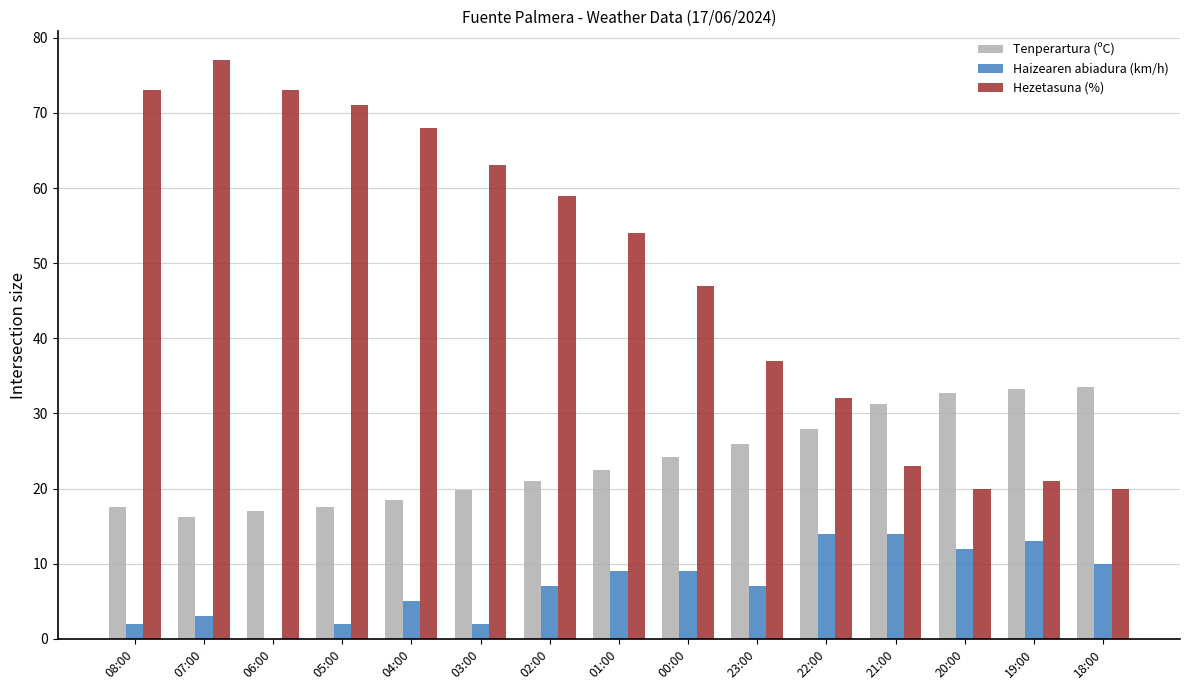

How many distinct data groups are displayed?

3